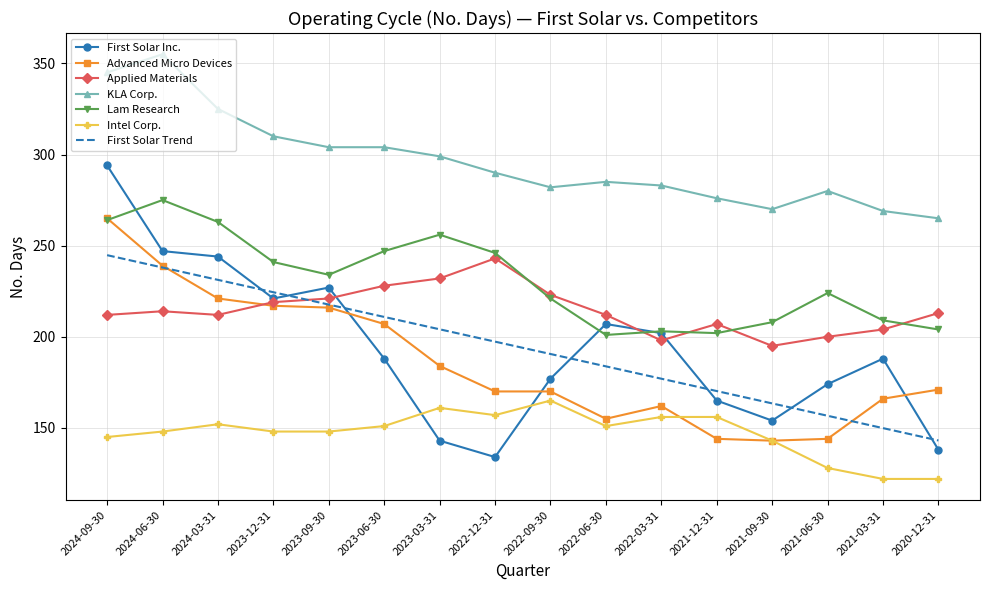

What is the difference between the First Solar Inc. values at 2022-12-31 and 2022-09-30?

43.0